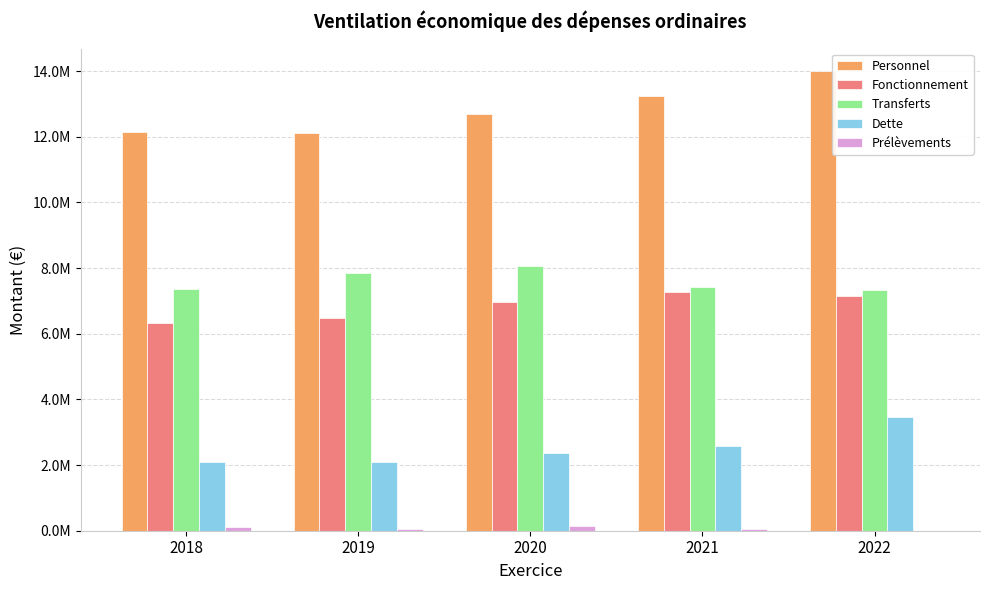

What is the total value across all series at 2021?

30562936.6